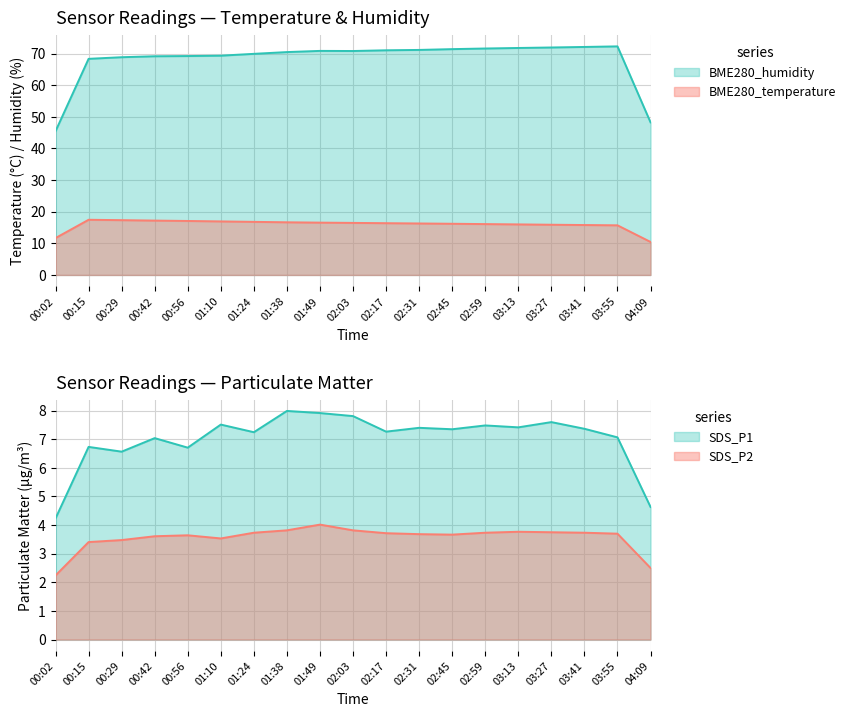

Which series has the largest total across all categories?

BME280_humidity